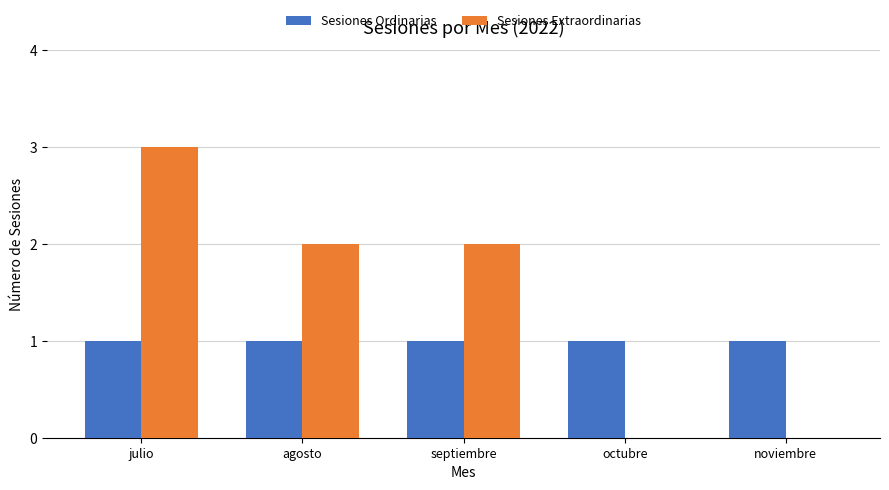

Count the number of data series in this chart.

2